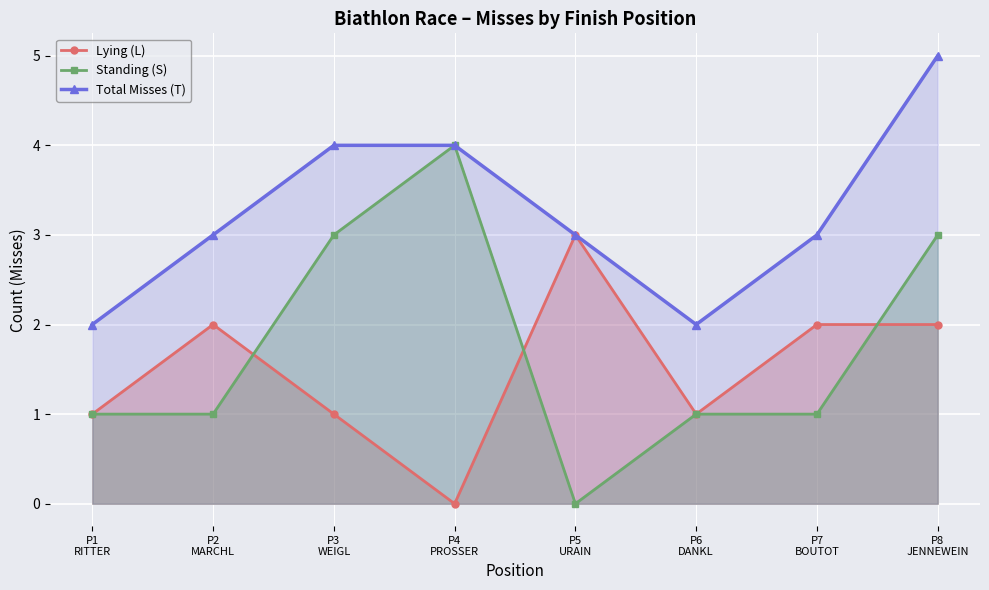

At which category is the sum across all series the highest?

P8
JENNEWEIN